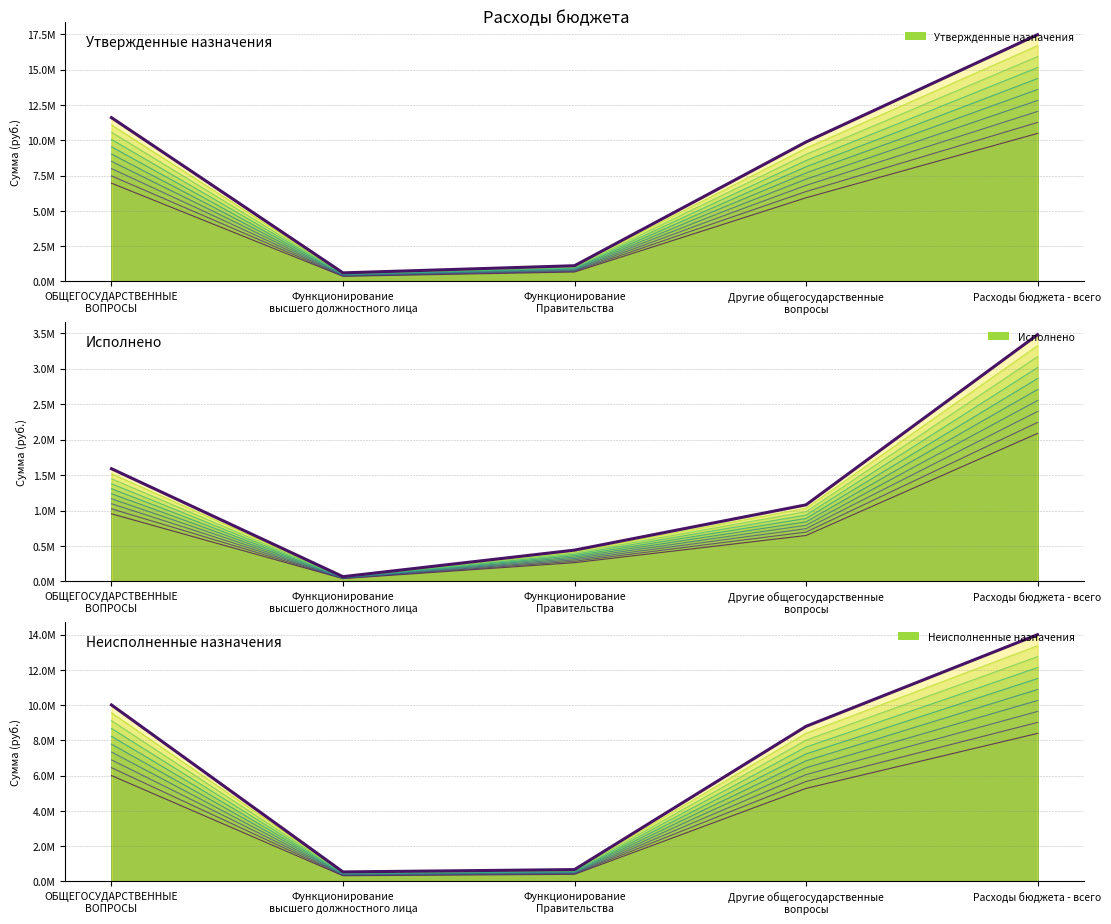

Which series has the largest range (max minus min)?

Утвержденные назначения